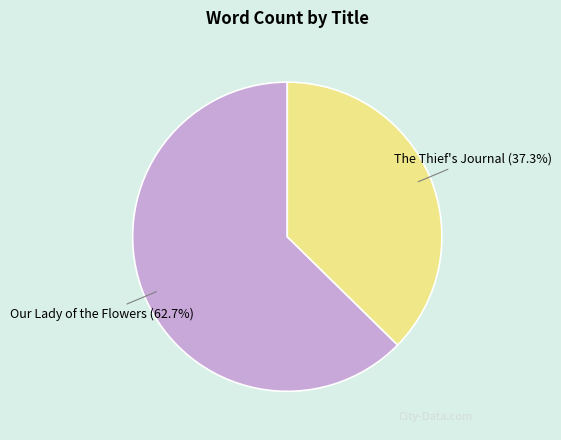

Is it true that Our Lady of the Flowers is 63% of the pie?

True